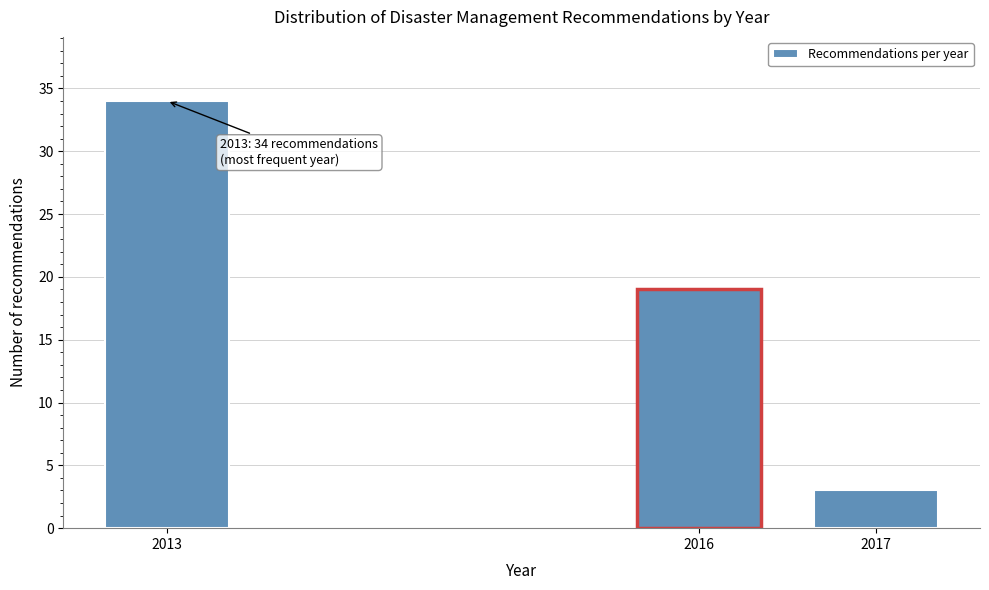

Reading left to right, extract all data points from this chart.

2013=34	2016=19	2017=3